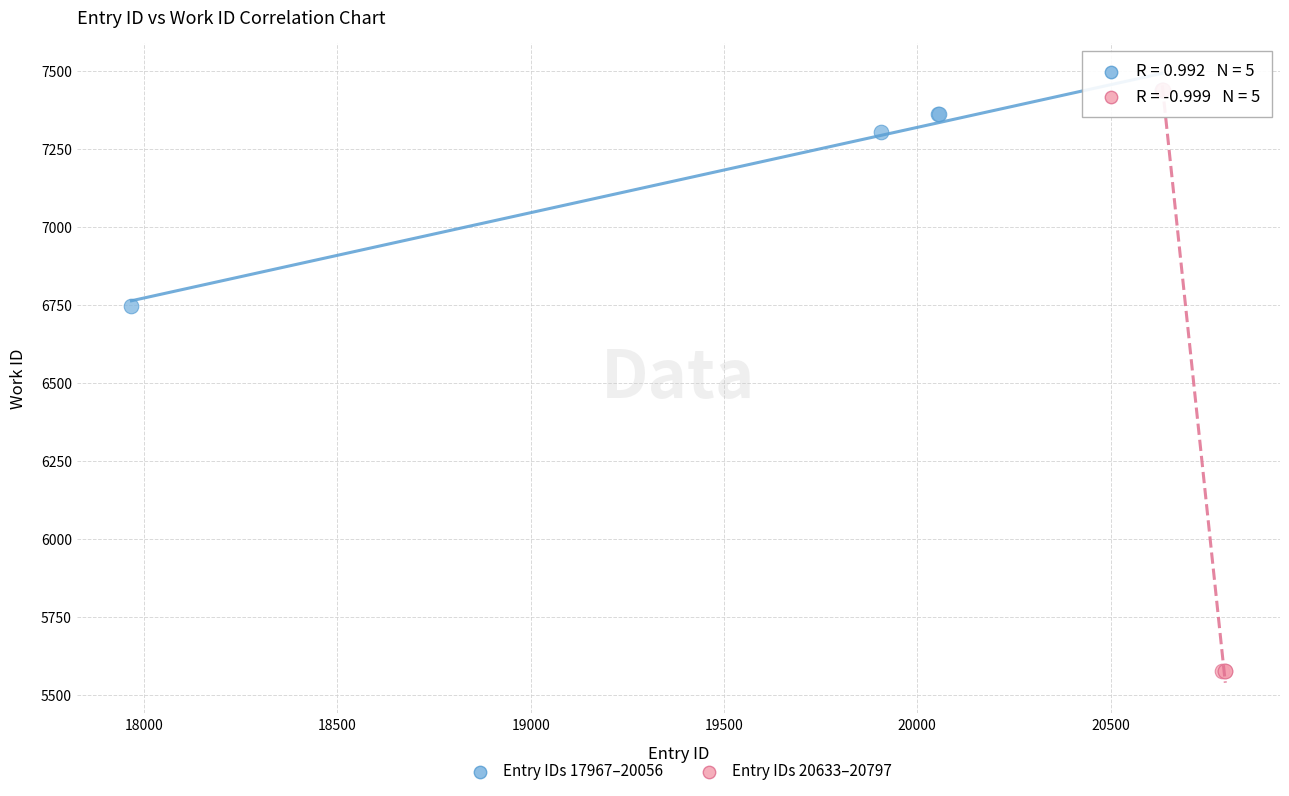

Which series contains the lowest Y value?

Entry IDs 20633–20797